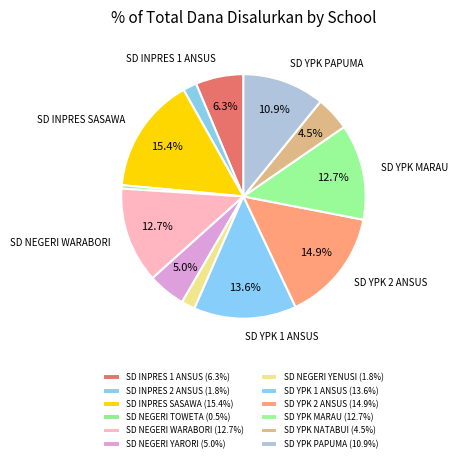

How many slices are in this pie chart?

12